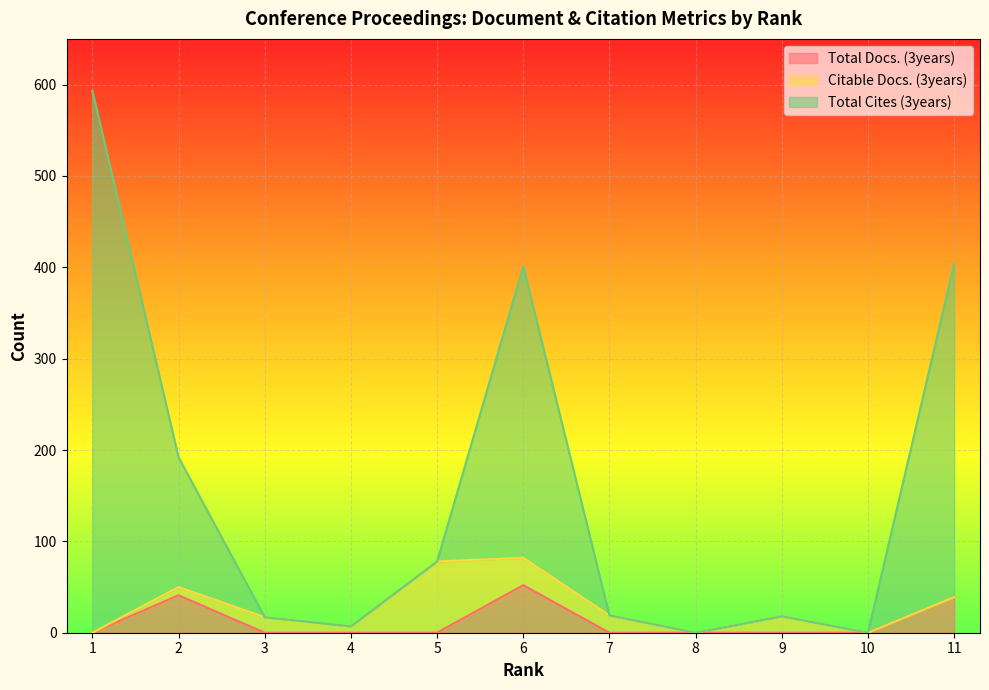

What is the approximate value of Total Docs. (3years) at 2, to the nearest 10?

40